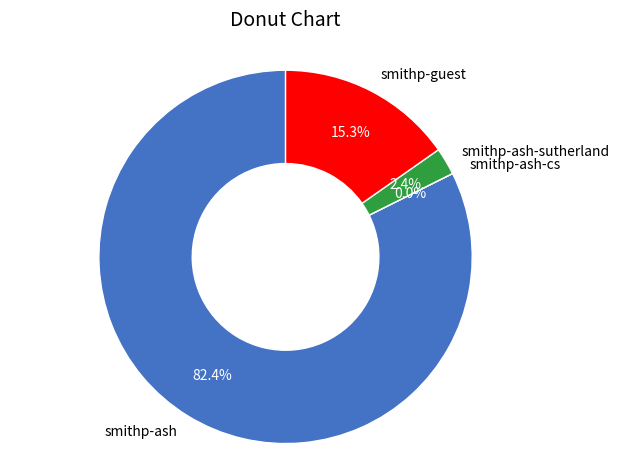

True or false: smithp-ash-sutherland accounts for 12% of the total.

False